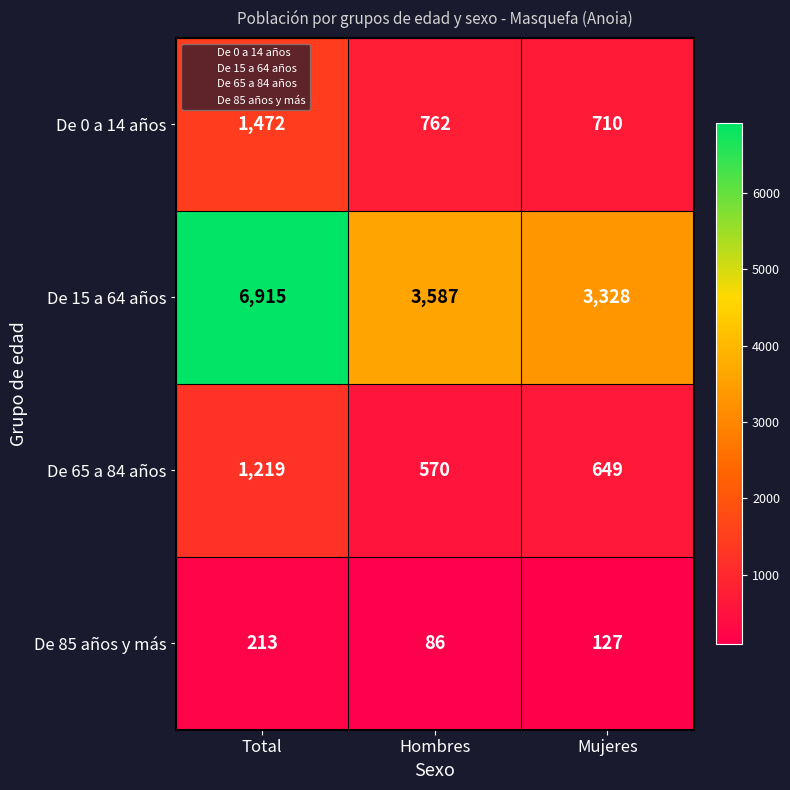

Which series has the largest range (max minus min)?

De 15 a 64 años